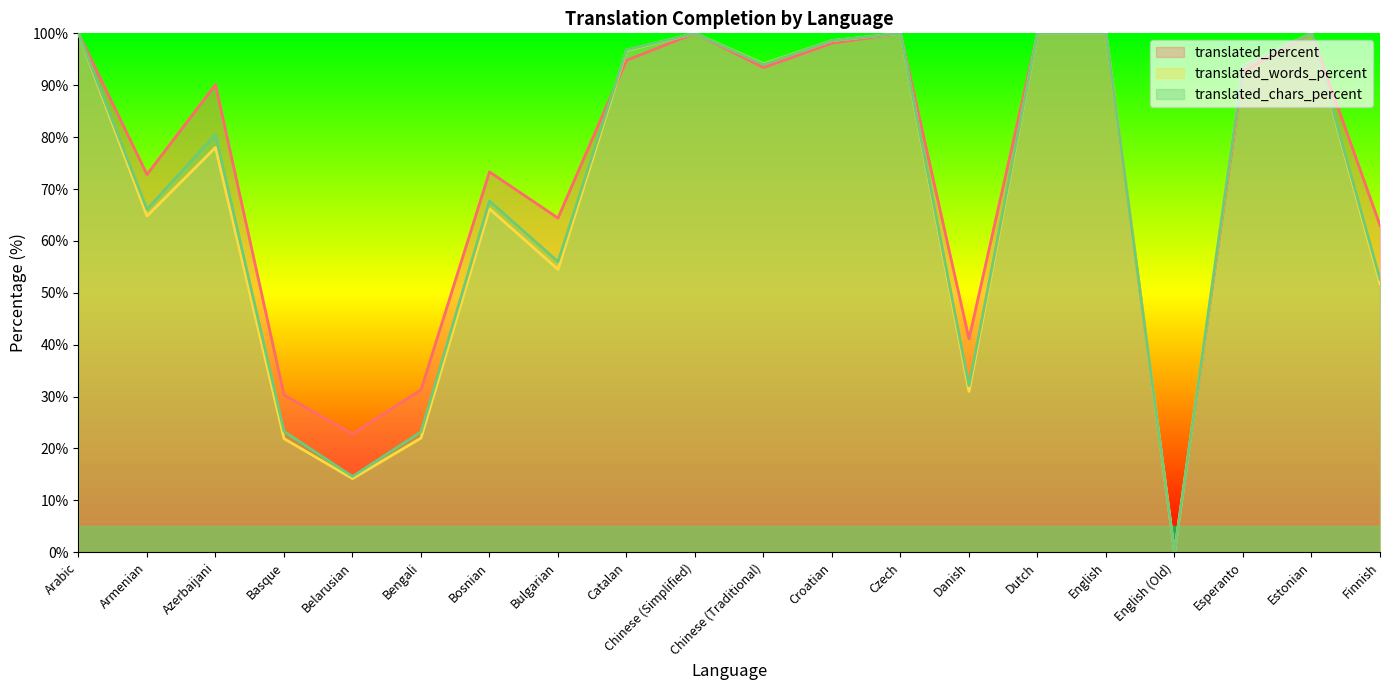

What is the label of the 7th point from the left?

Bosnian